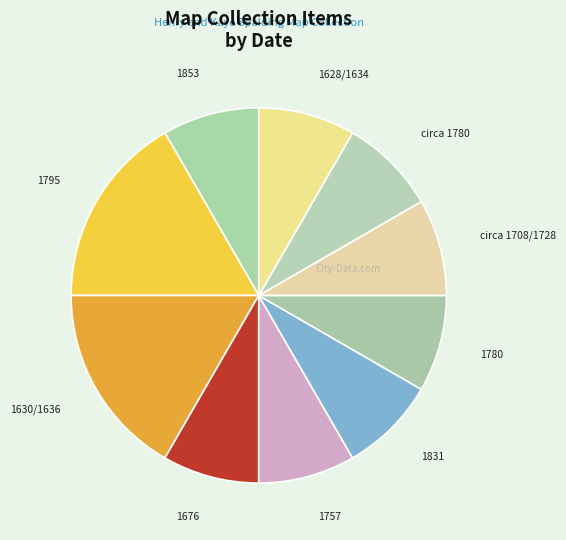

The circa 1780 slice represents 8% of the pie. True or false?

True